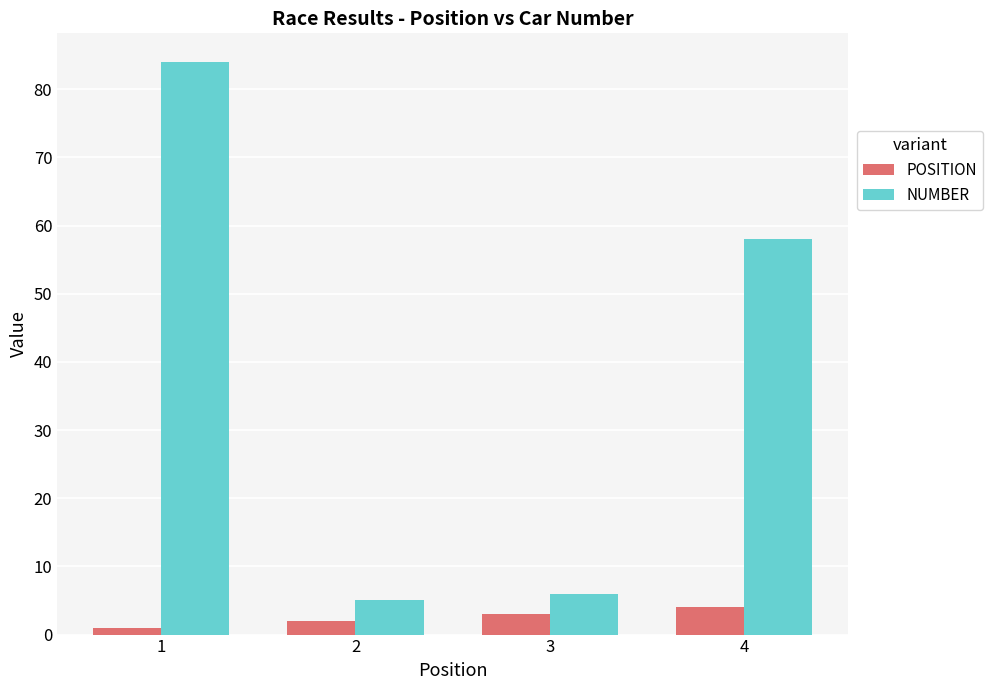

How many bars are there in each group?

2